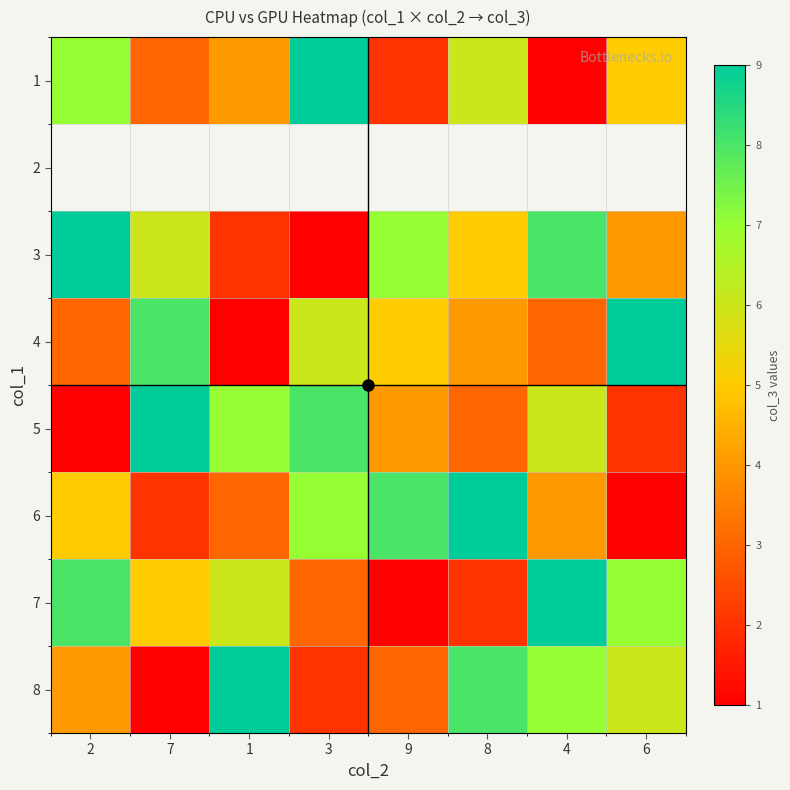

At which label is 1 closest to 5?

6